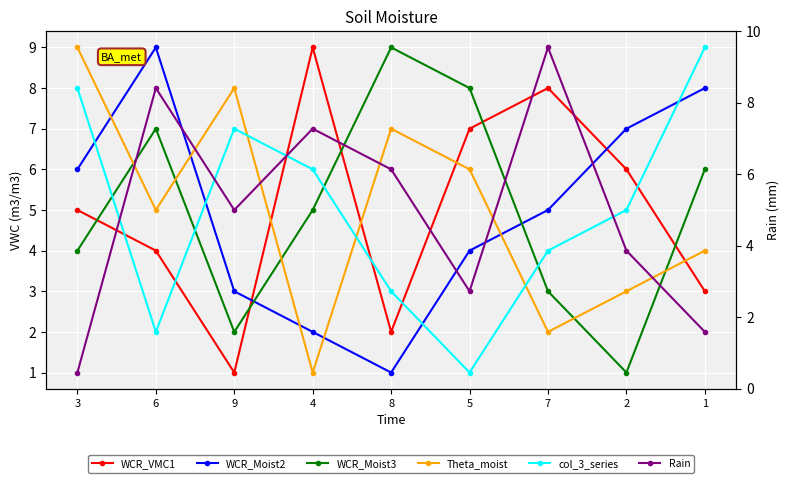

At which label is Theta_moist closest to 5?

6